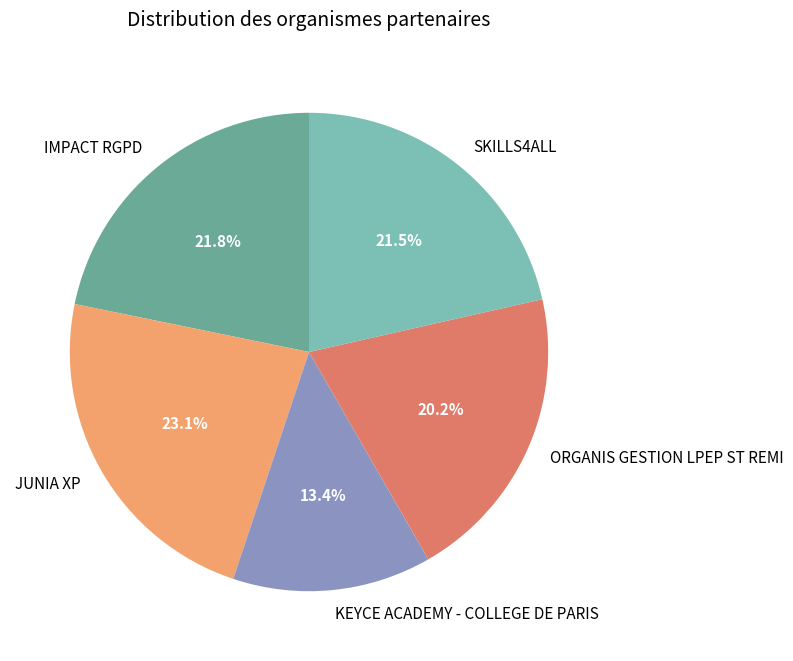

How many segments does this pie chart have?

5